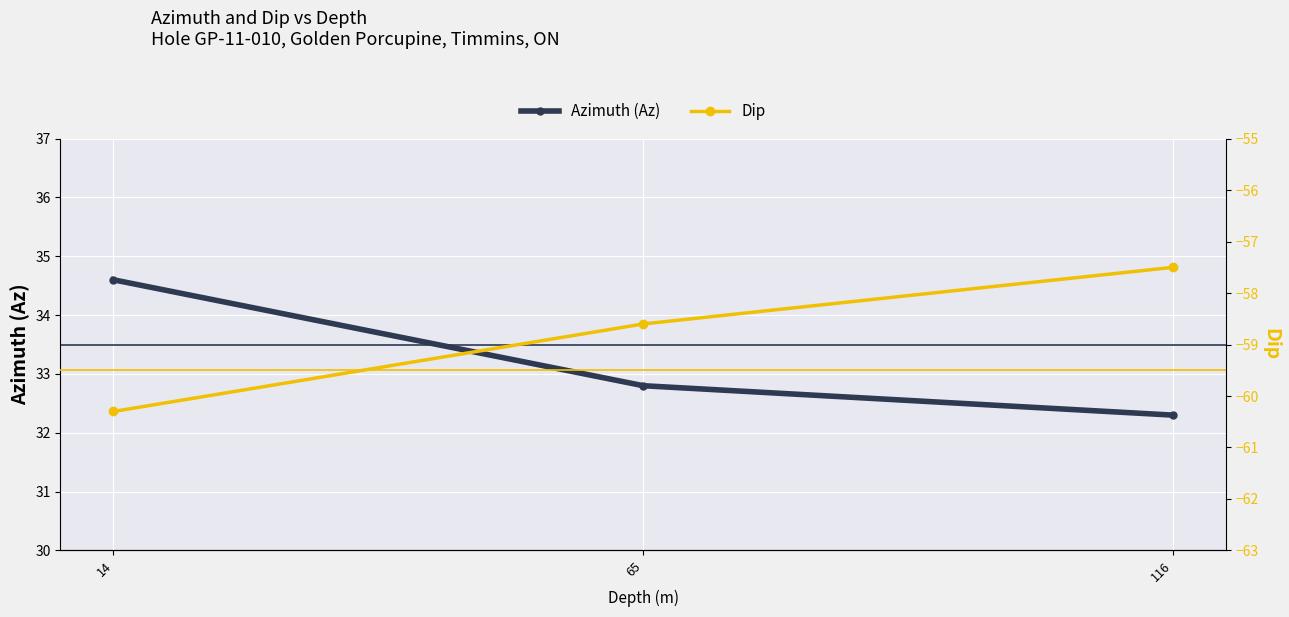

What is the difference between the second highest and minimum values in the Dip series?

1.7